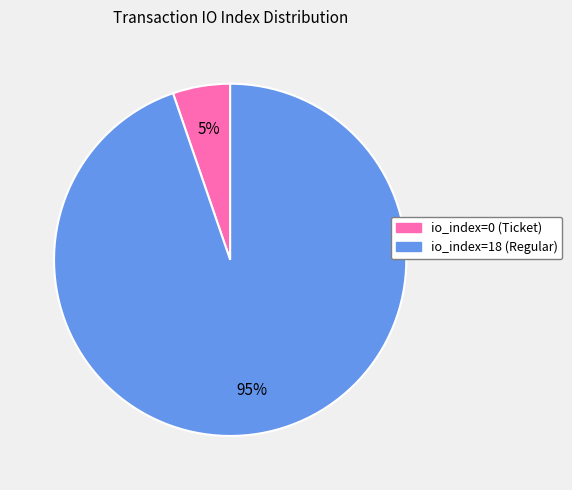

To the nearest percent, what percentage of the pie is io_index=18 (Regular)?

95%